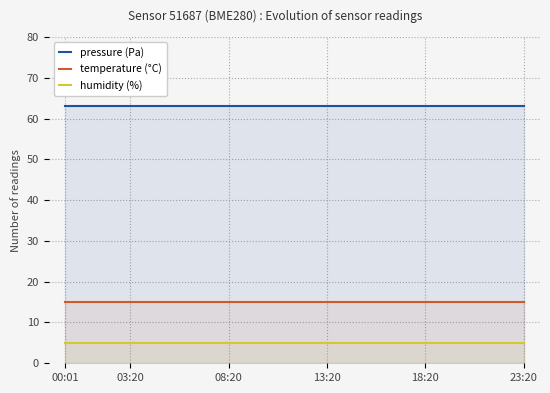

What is the maximum value shown in the chart?

63